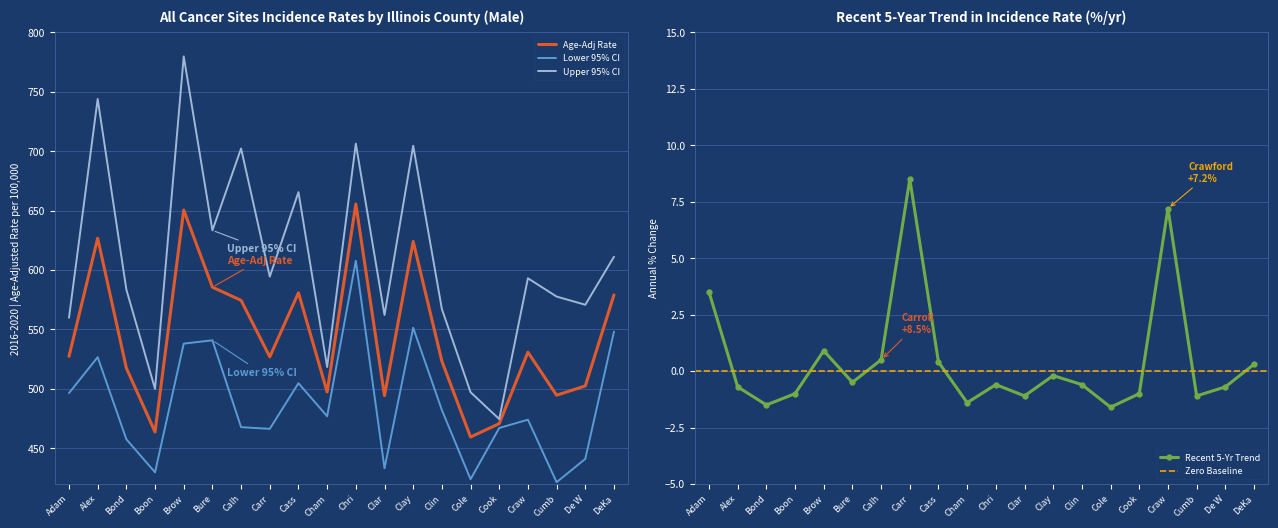

At which label is Recent 5-Yr Trend closest to 3?

Adam